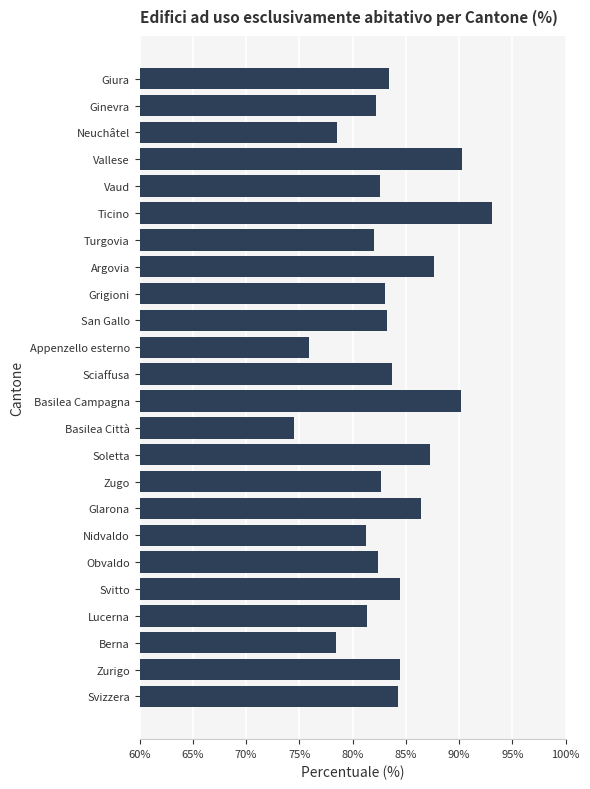

What is the greatest value displayed?

93.1